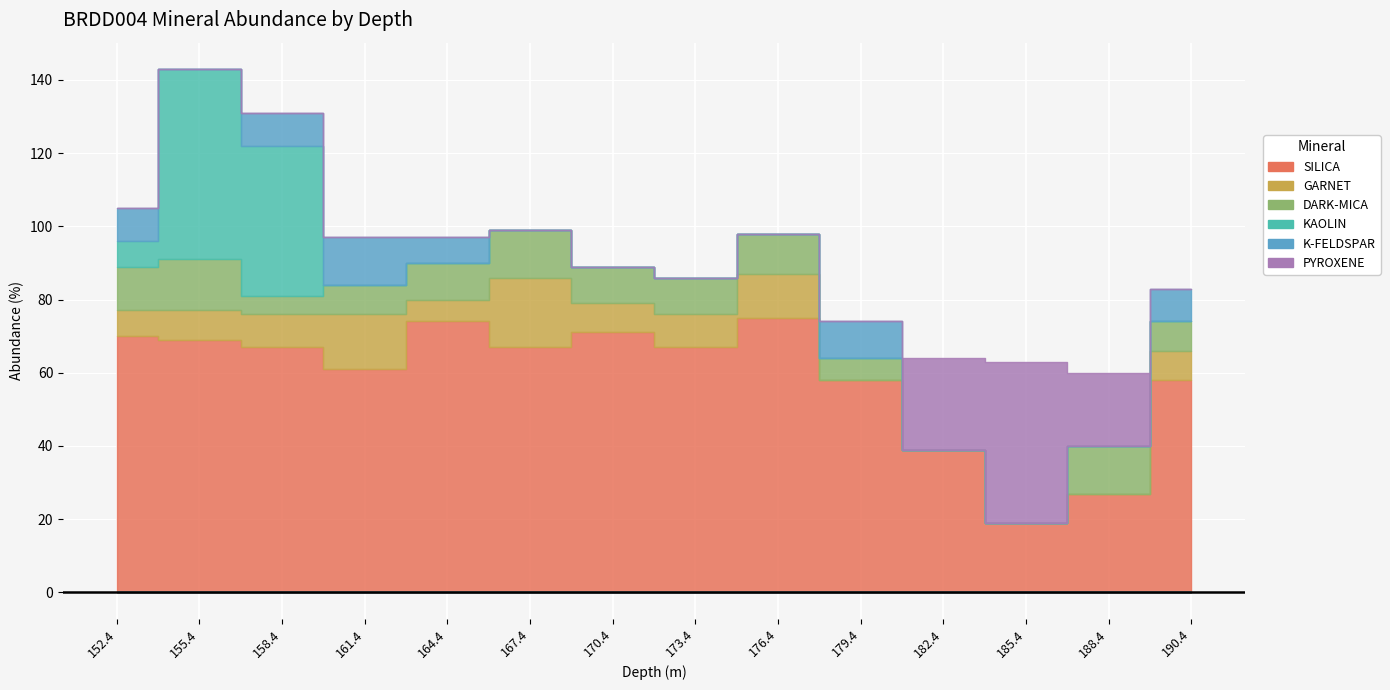

What are all the series names shown in the legend?

SILICA, GARNET, DARK-MICA, KAOLIN, K-FELDSPAR, PYROXENE